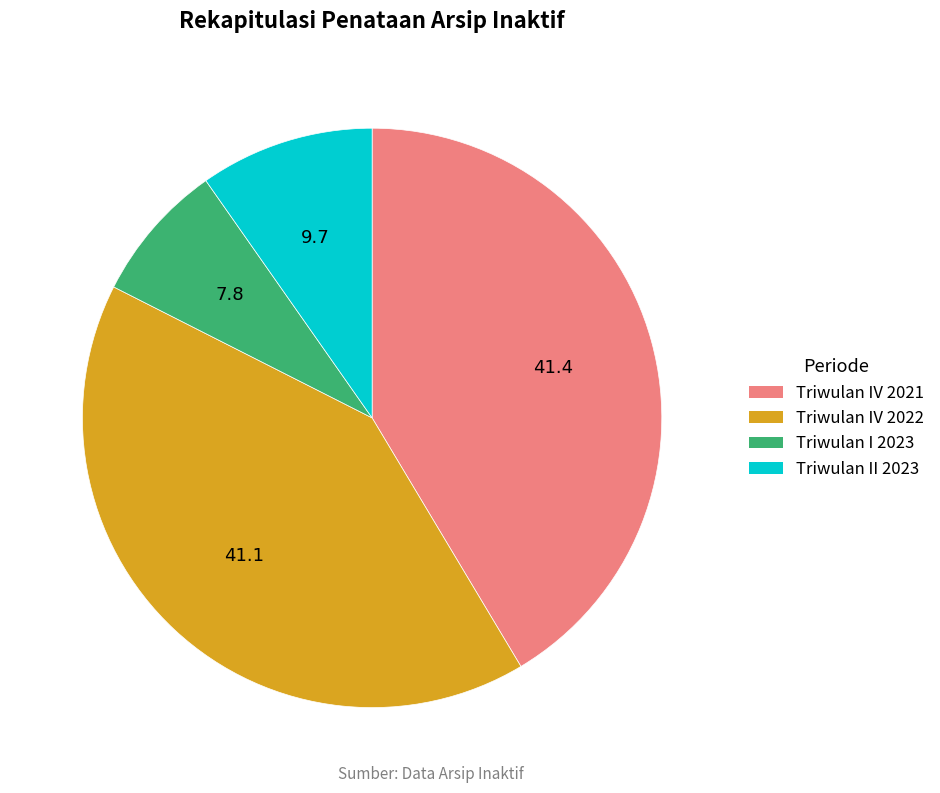

Do Triwulan II 2023 and Triwulan IV 2021 together represent more than half of the pie?

Yes